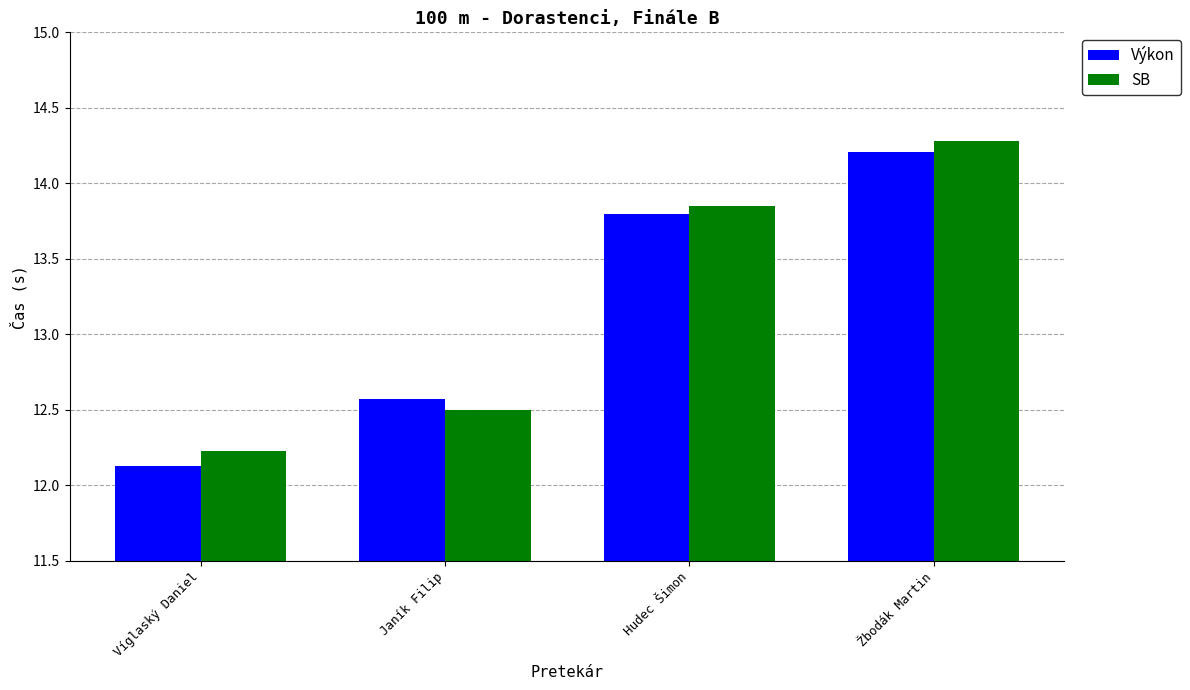

What is the minimum value for SB?

12.2